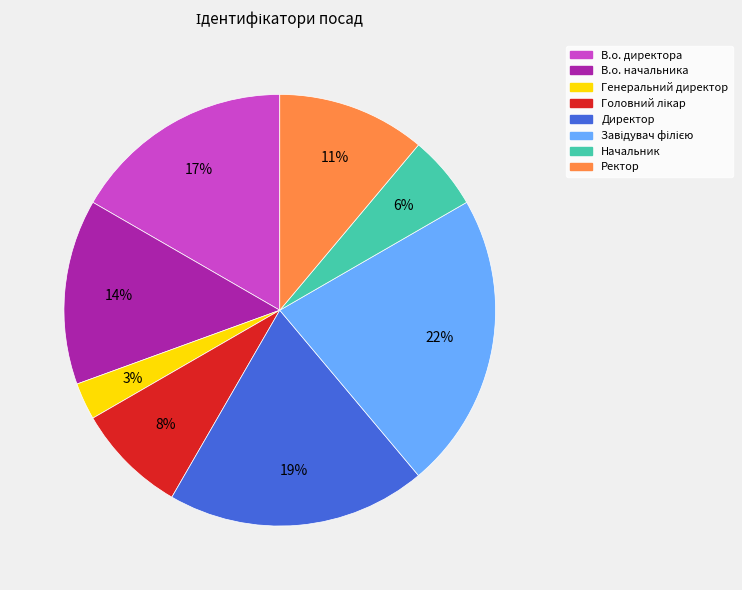

To the nearest percent, what is the difference between the largest and smallest slice percentages?

19%